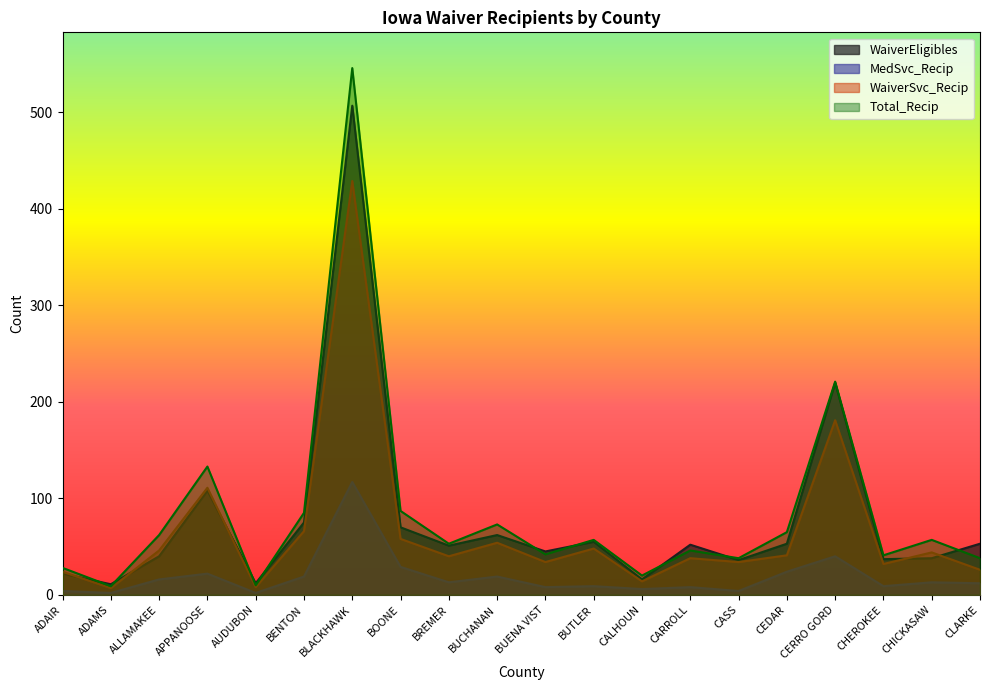

True or false: Total_Recip and WaiverEligibles cross at least once.

True